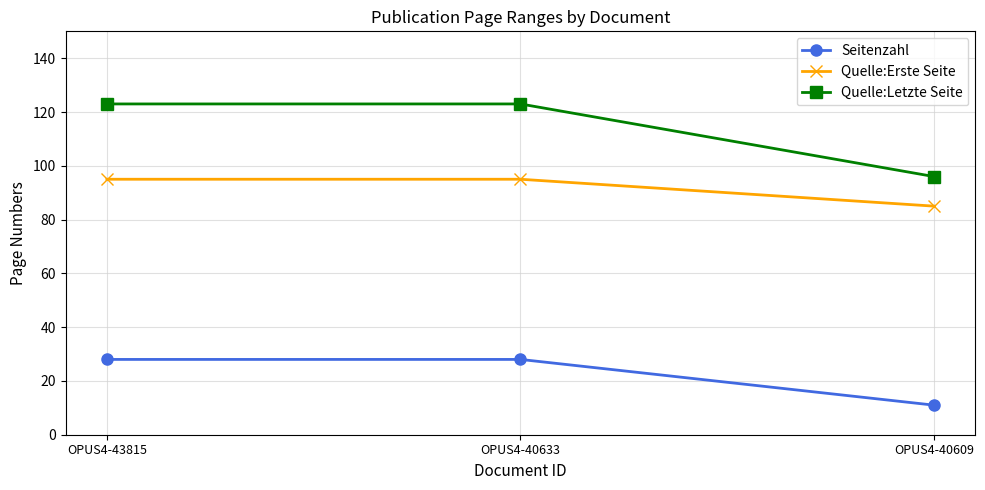

Rank the series at OPUS4-40633 from lowest to highest value.

Seitenzahl, Quelle:Erste Seite, Quelle:Letzte Seite